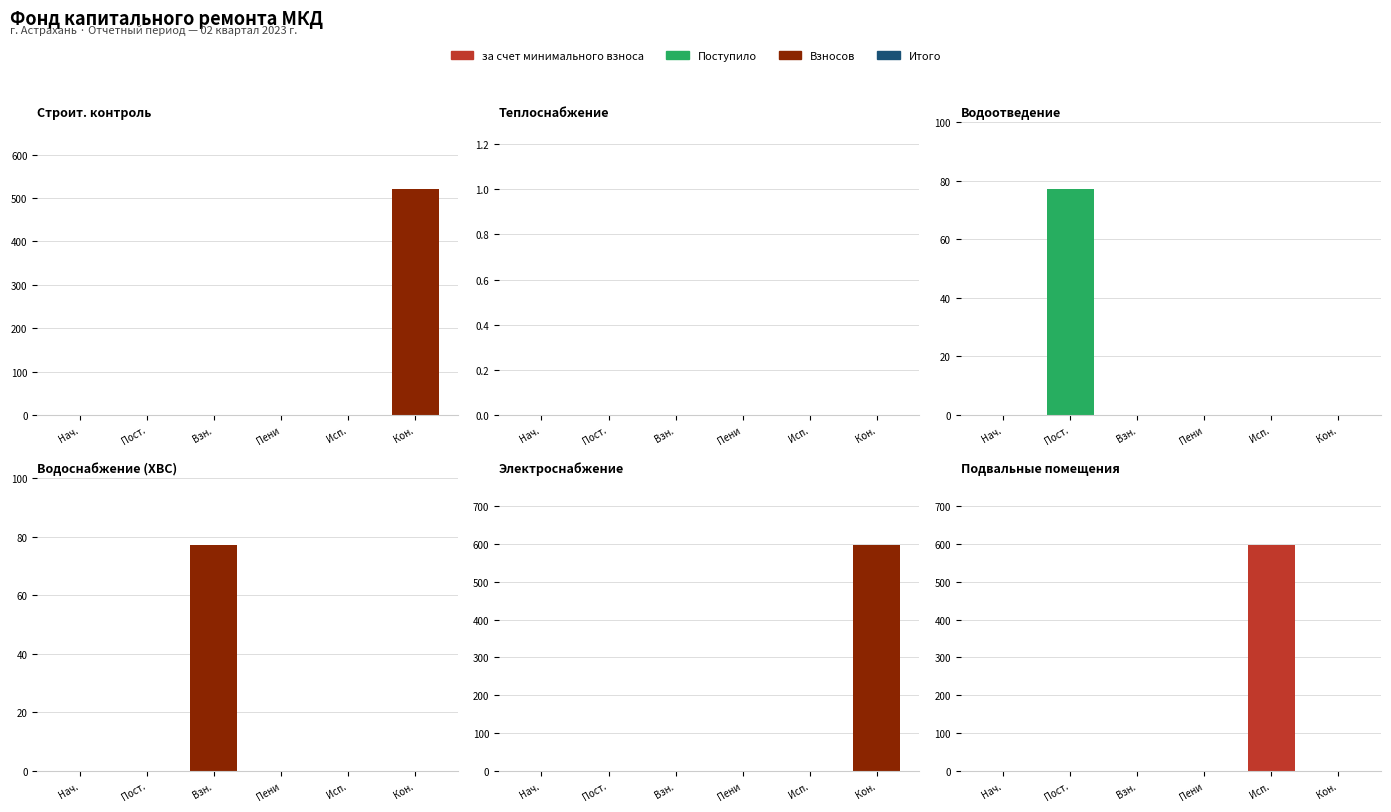

Does the chart contain any negative values?

No